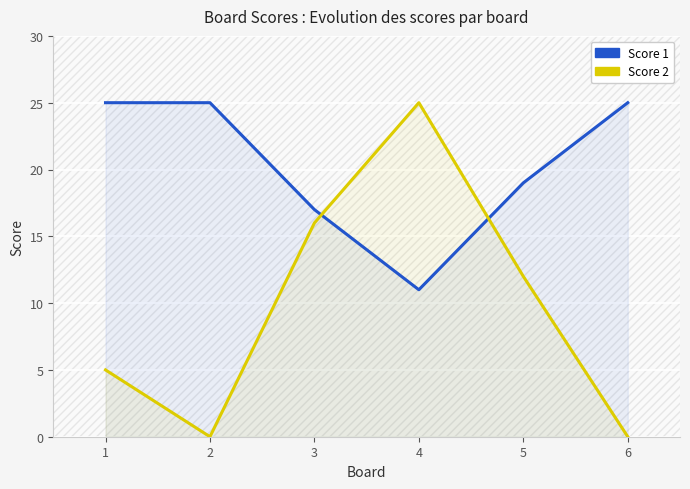

How many interior local valleys does the Score 1 series have?

1